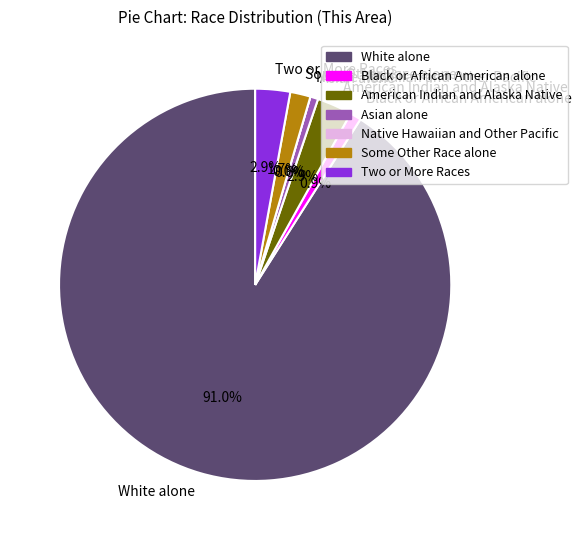

What is the majority slice?

White alone